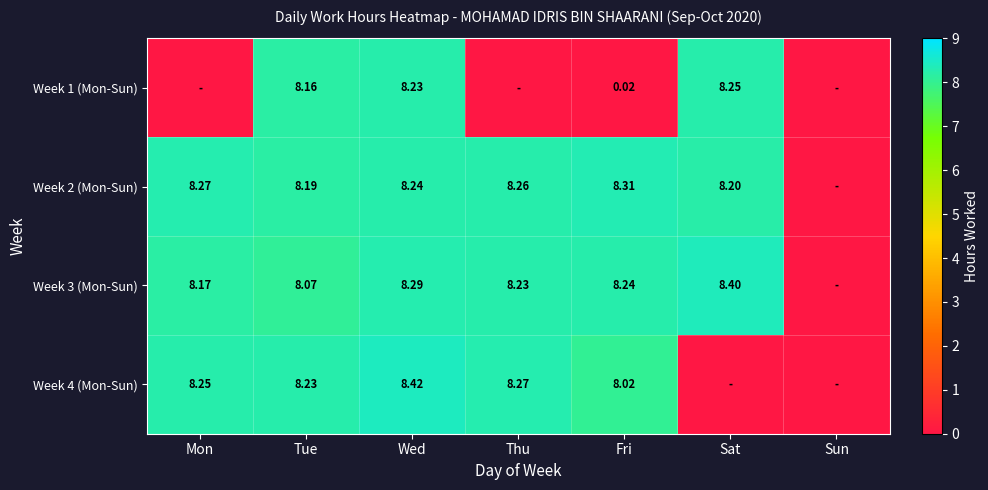

What is the total value across all series at Wed?

33.2